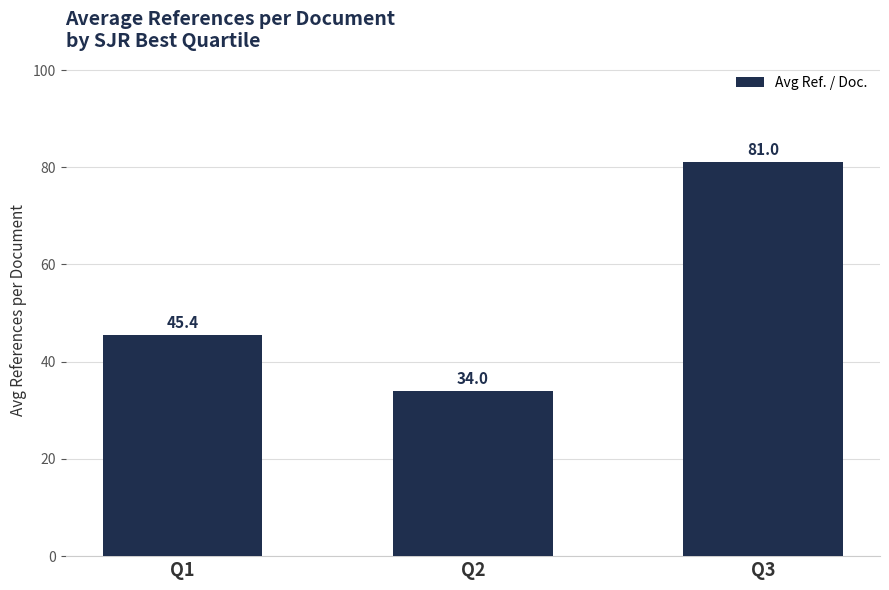

What is the greatest value displayed?

81.0